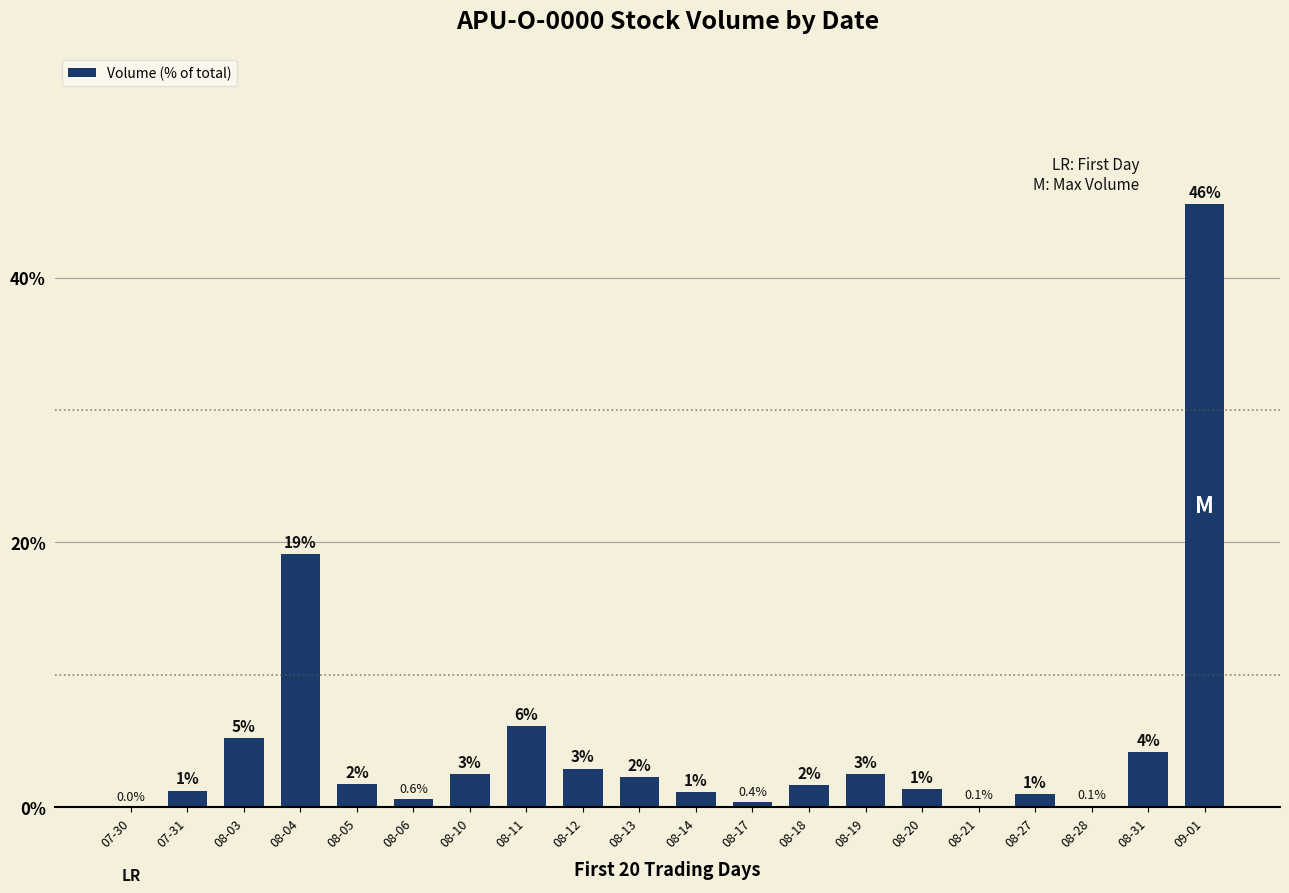

What is the sum of all values?

100.0